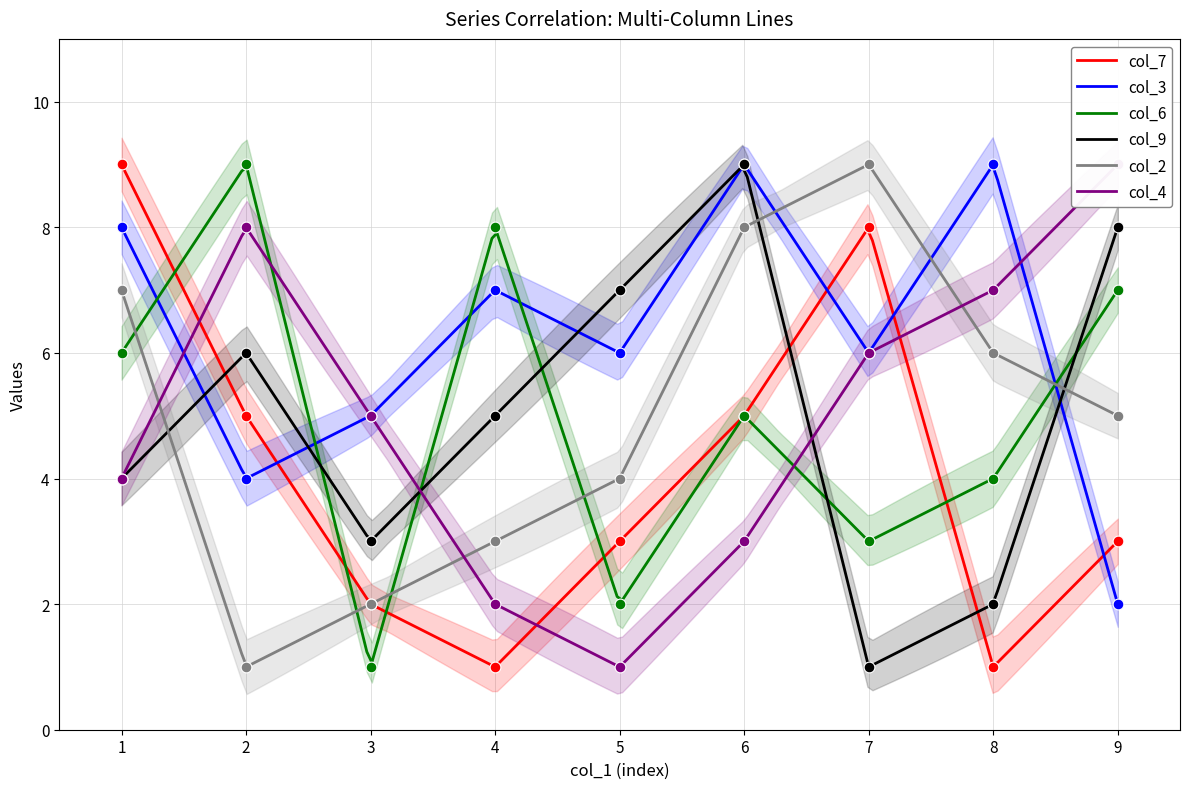

Which series reaches the minimum Y coordinate?

col_7